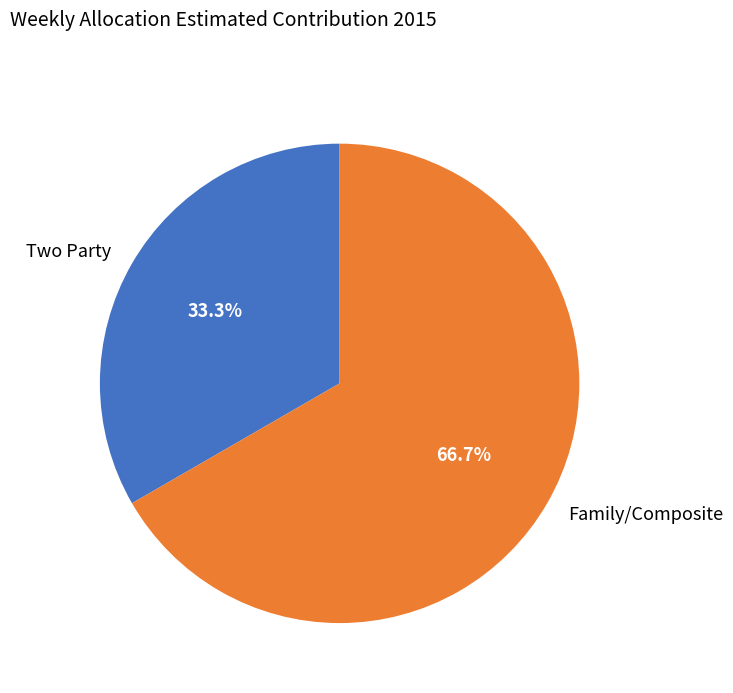

Rank the categories by value from lowest to highest.

Two Party, Family/Composite